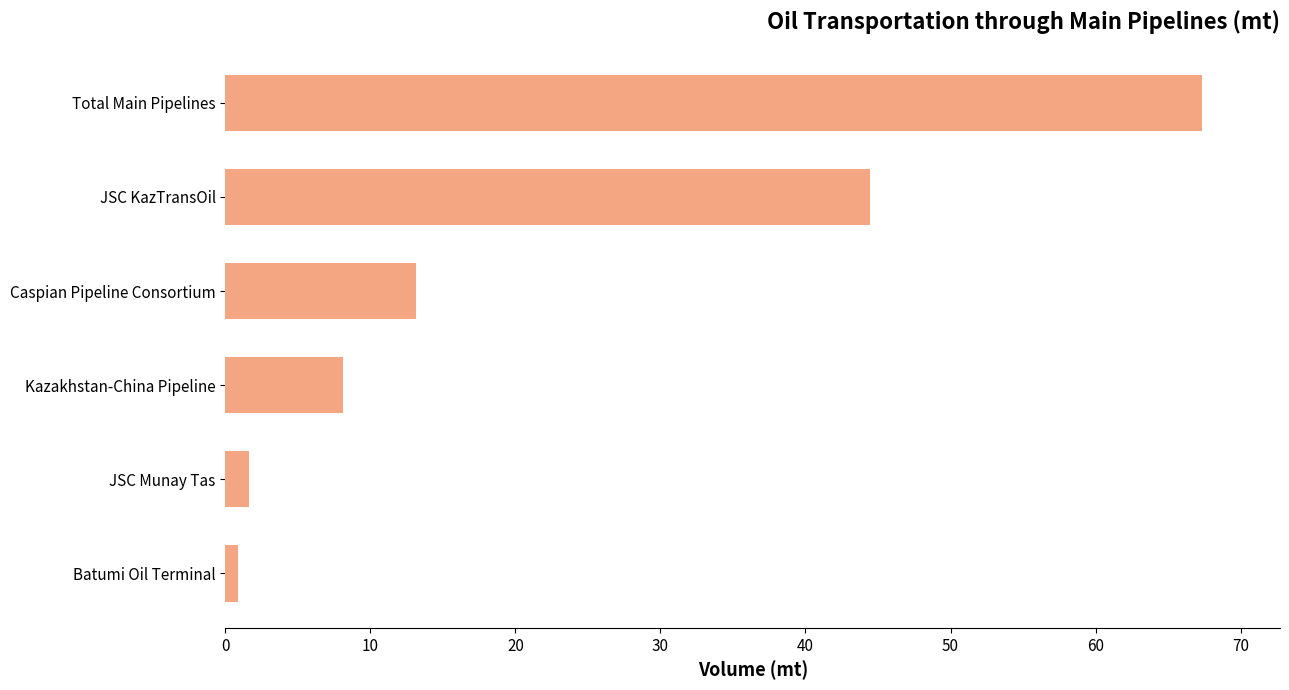

At which category does the chart reach its peak across all series?

Total Main Pipelines